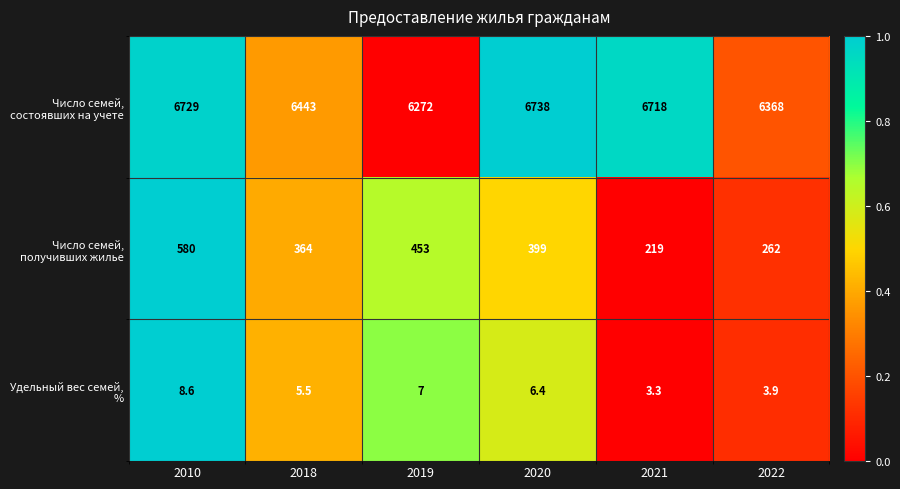

What is the difference between the highest and lowest values at 2020?

6731.6